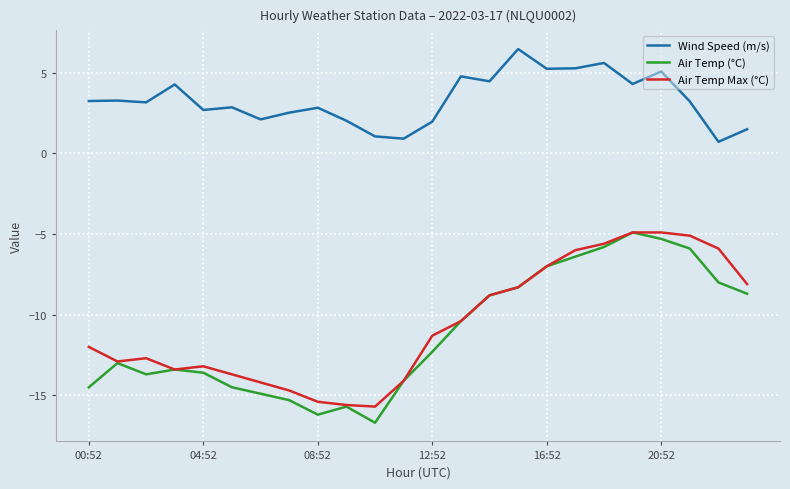

True or false: Air Temp (°C) and Wind Speed (m/s) intersect in this chart.

False